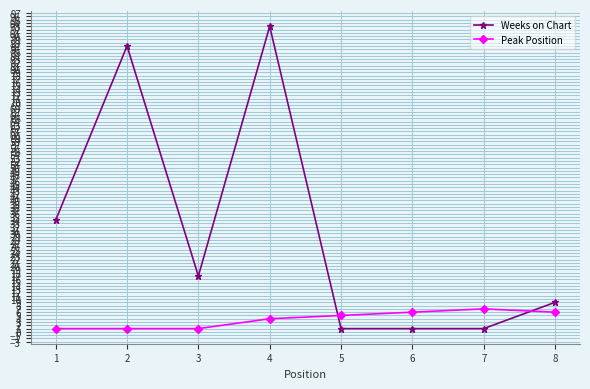

Which series changed the most between 4 and 6?

Weeks on Chart